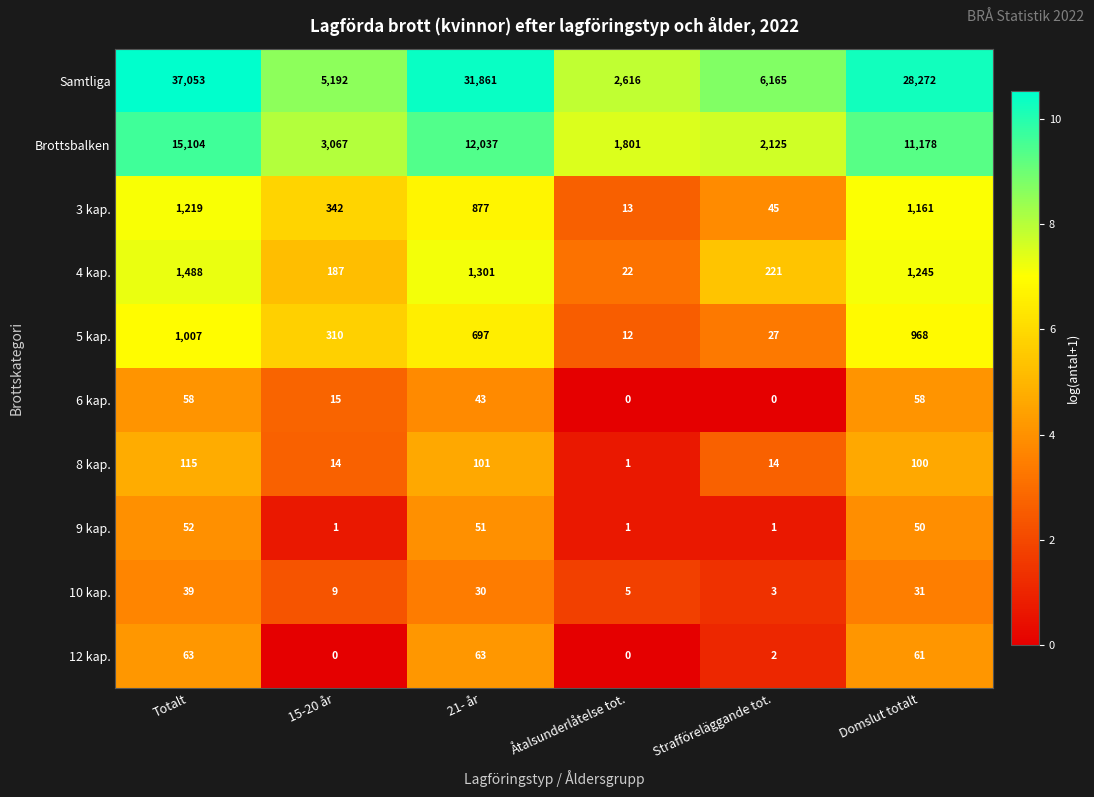

What is the difference between the highest and lowest values at Totalt?

37014